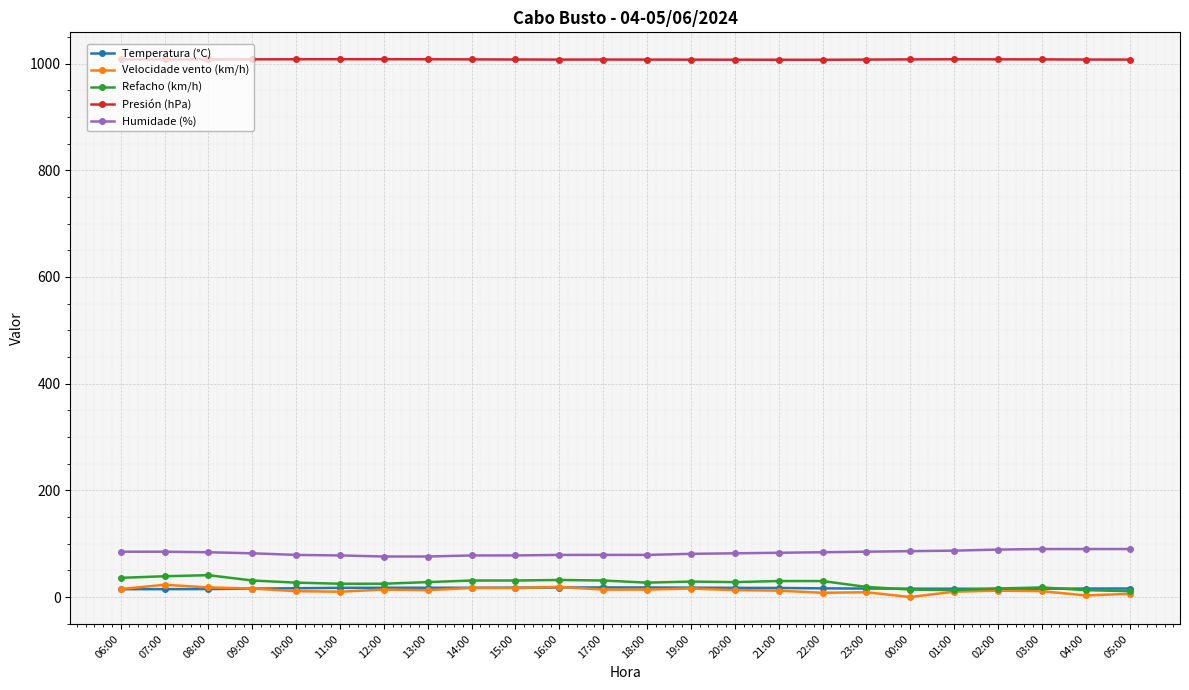

What is the difference between the Humidade (%) values at 06:00 and 08:00?

1.0